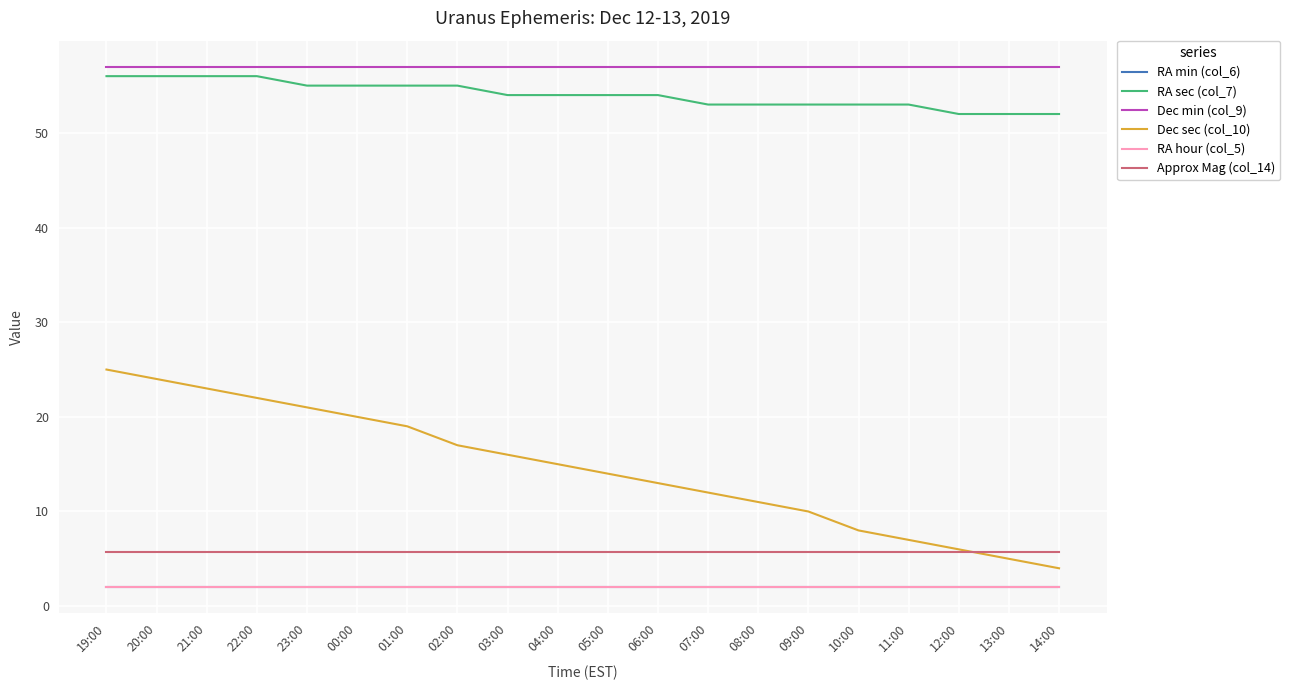

Does the chart display data point markers on the line(s)?

No